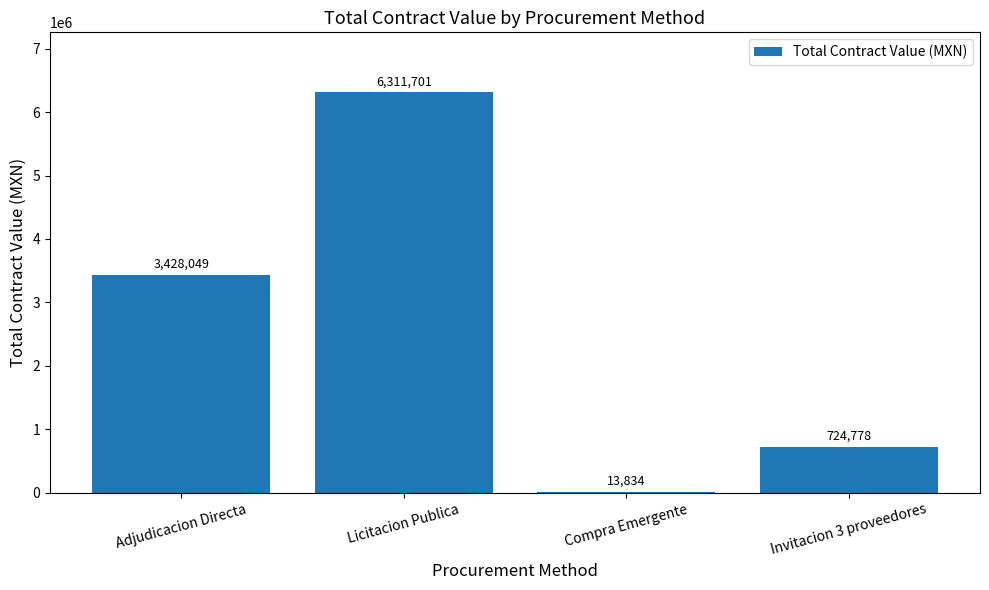

Count the number of data series in this chart.

1